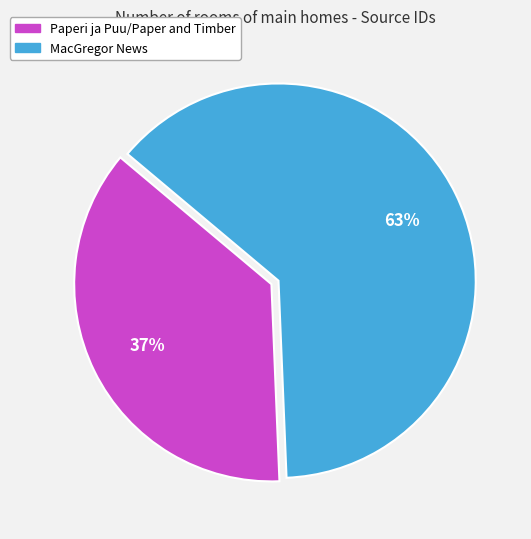

Approximately how many times larger is the value at Paperi ja Puu/Paper and Timber compared to MacGregor News?

0.6